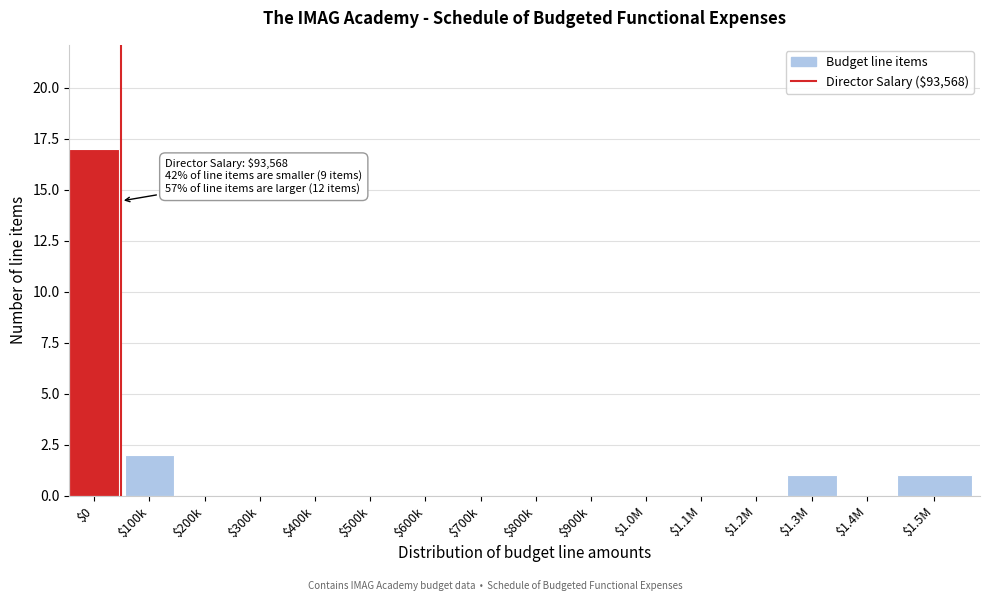

Is it true that the value at $1.4M is 0?

True